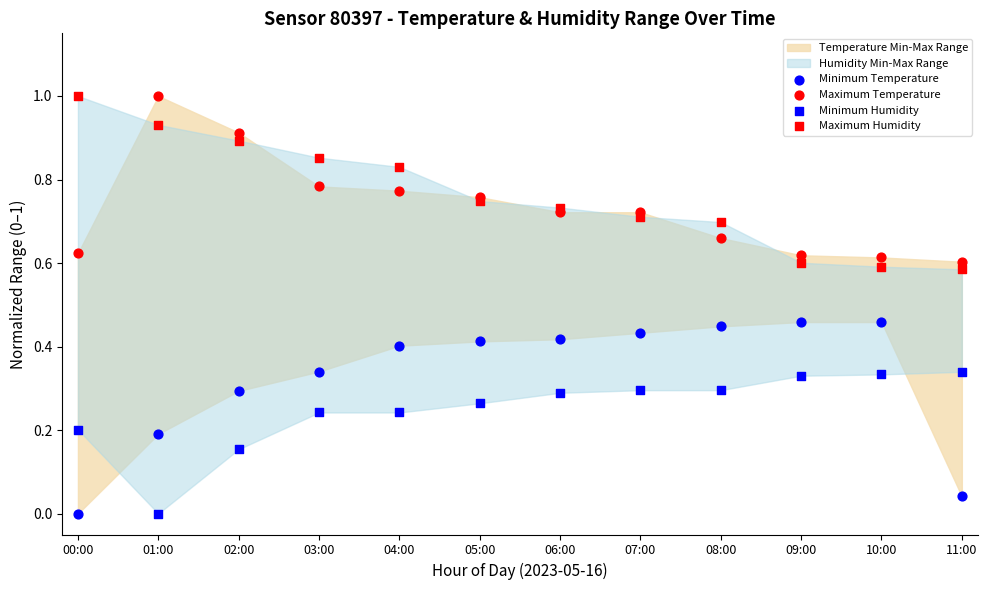

Which series contains the lowest Y value?

Minimum Temperature